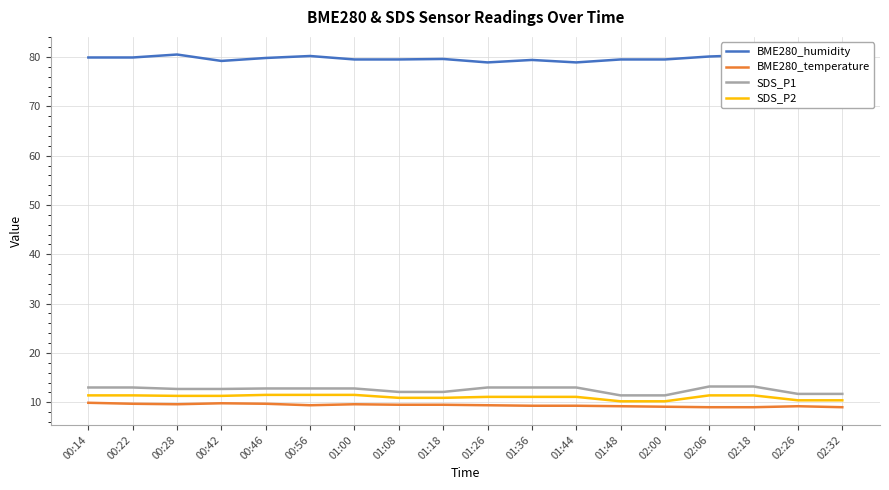

Which series has the largest total across all categories?

BME280_humidity